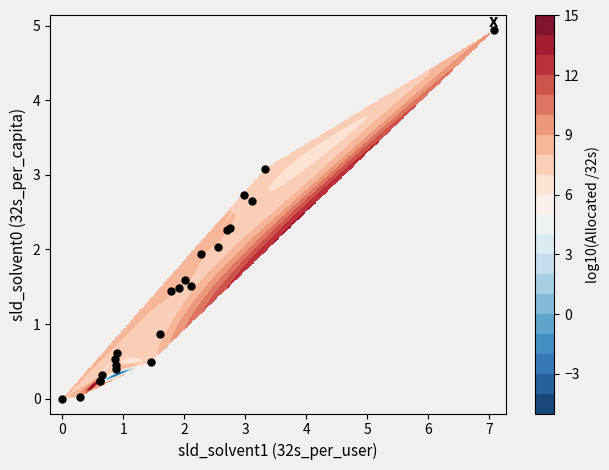

Is it true that the value at 1 is 2.2?

False